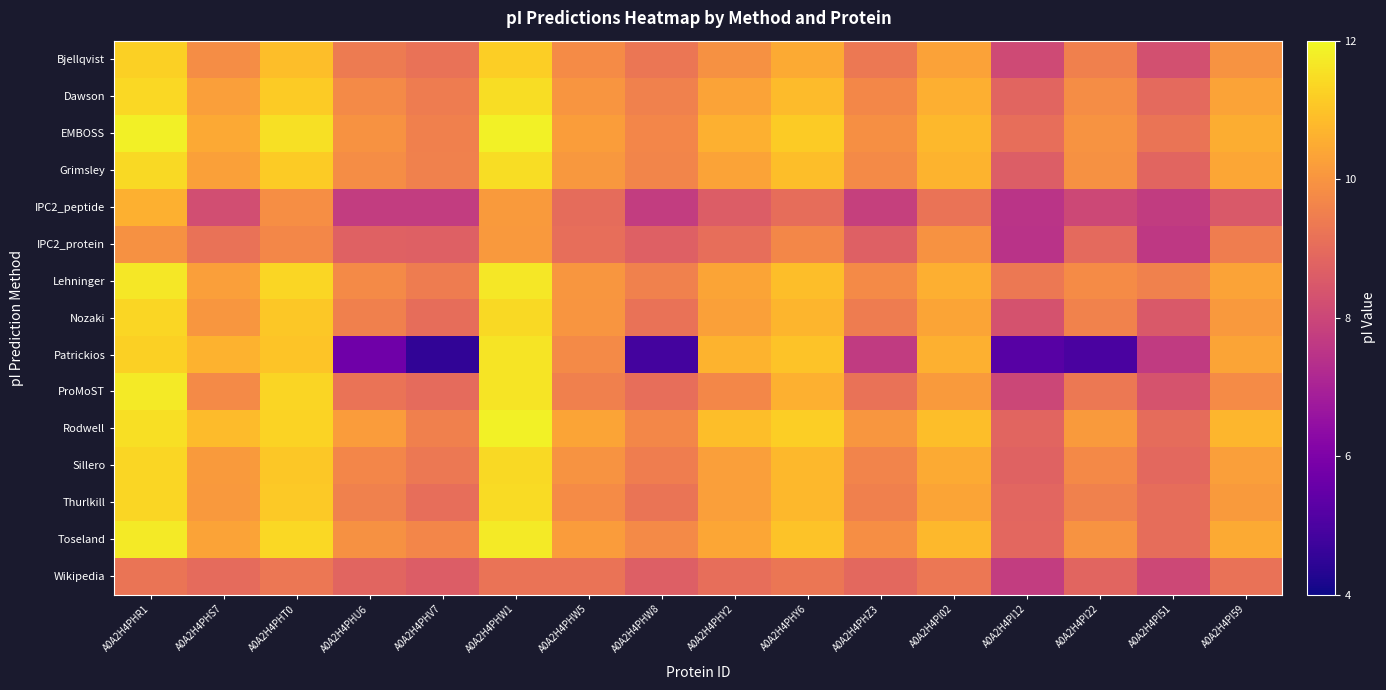

Which series has the largest range (max minus min)?

Patrickios